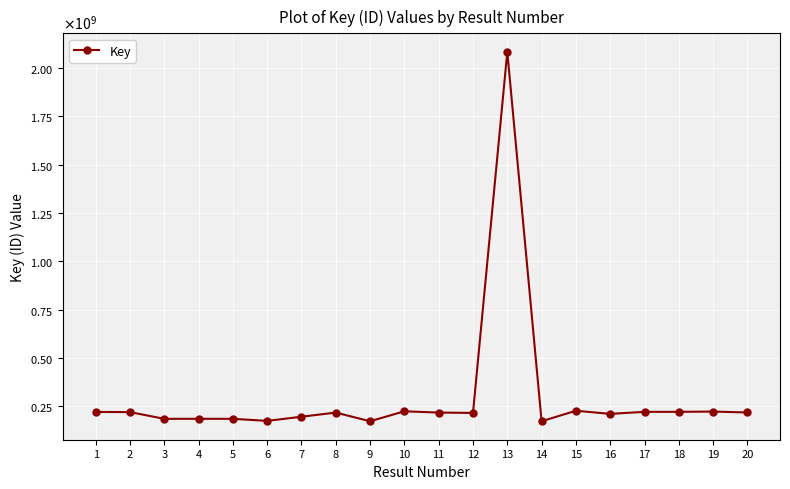

What is the value of the 12th point from the left?

214433907